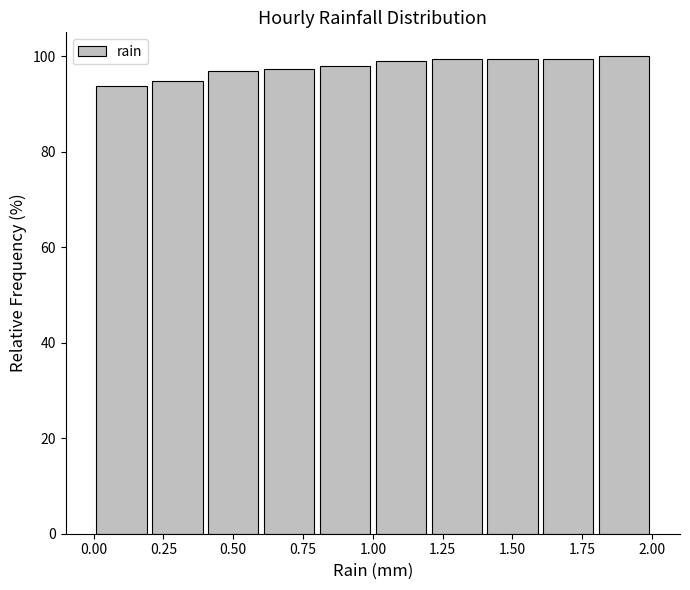

How tall is the bar that spans 0.0 to 0.2 on the x-axis? The values are not printed on the chart, so give them approximately, as read against the axis.

94